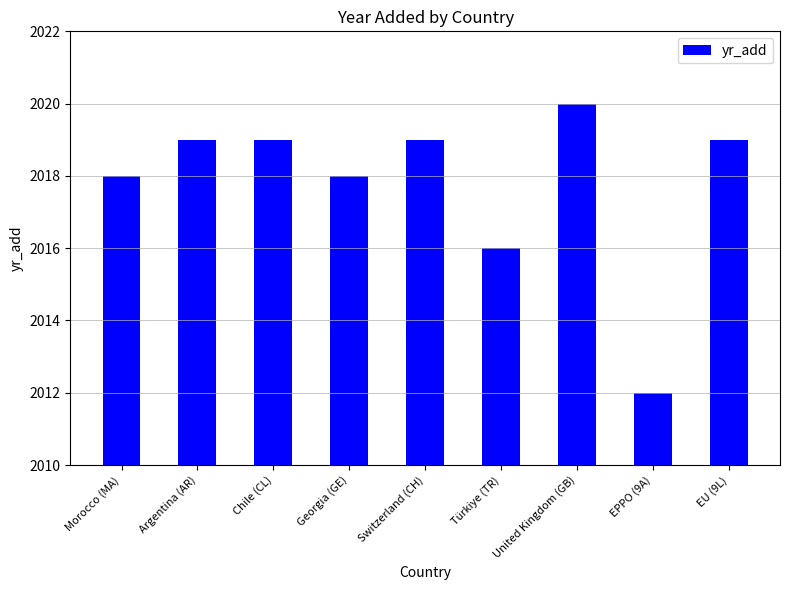

What is the change in value from Morocco (MA) to Switzerland (CH)?

+1